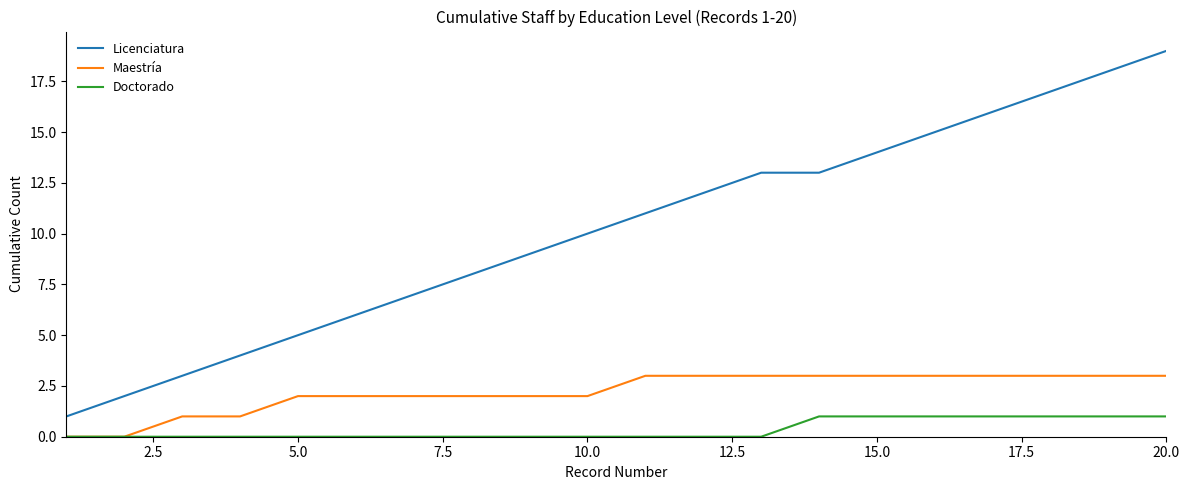

What is the greatest value displayed?

19